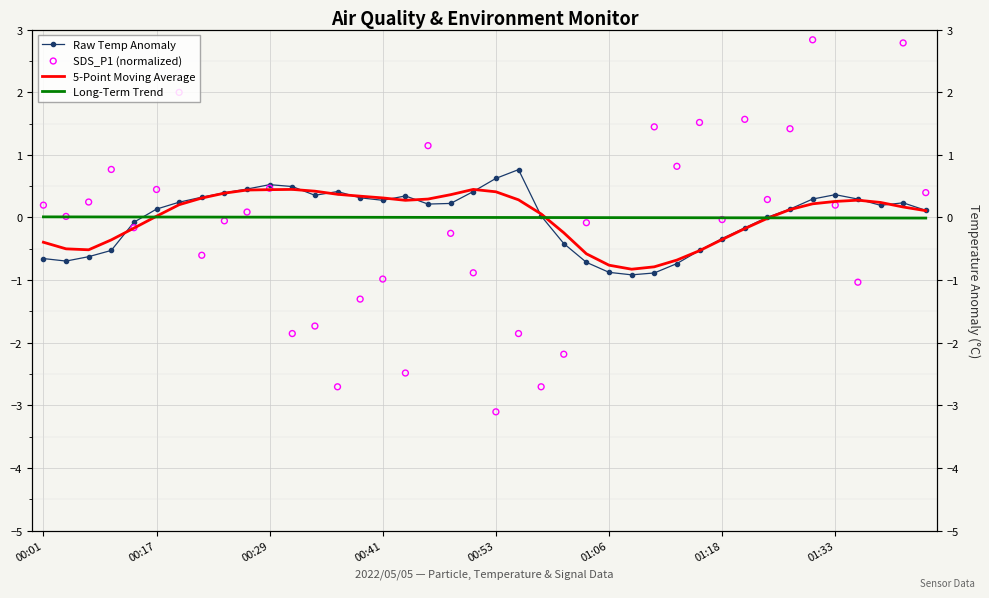

At how many categories does at least one series exceed 0?

36